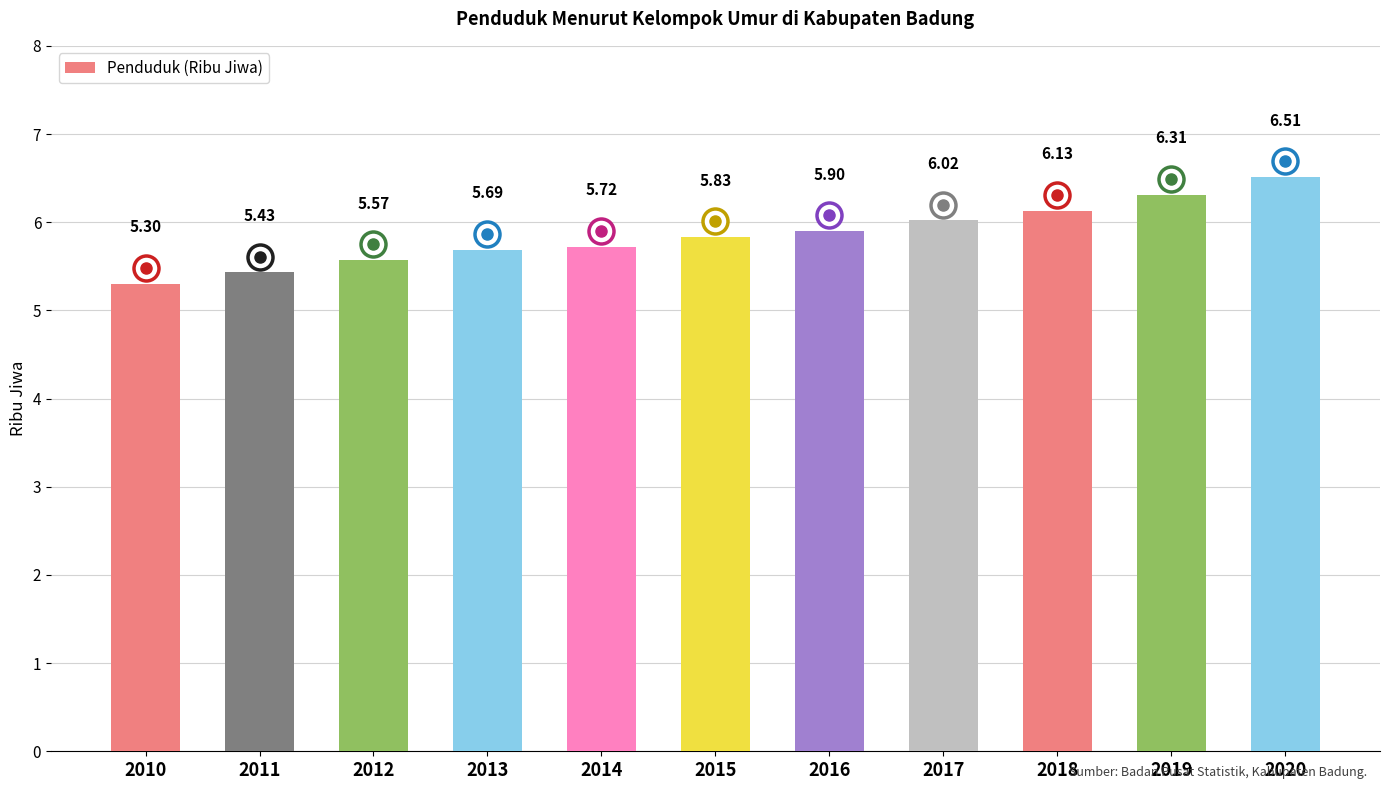

Is it true that the value at 2019 is 6.3?

True